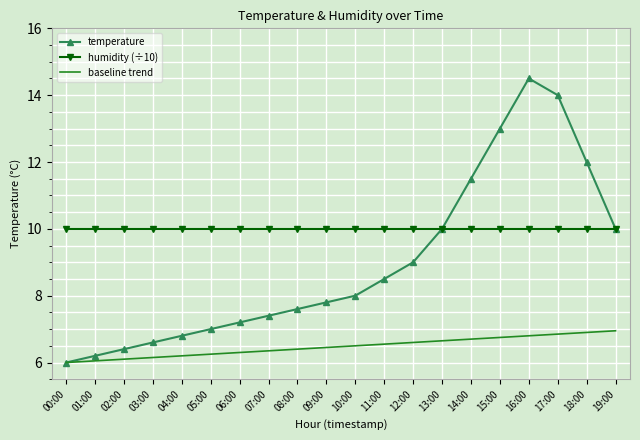

What position from the right is 04:00?

16